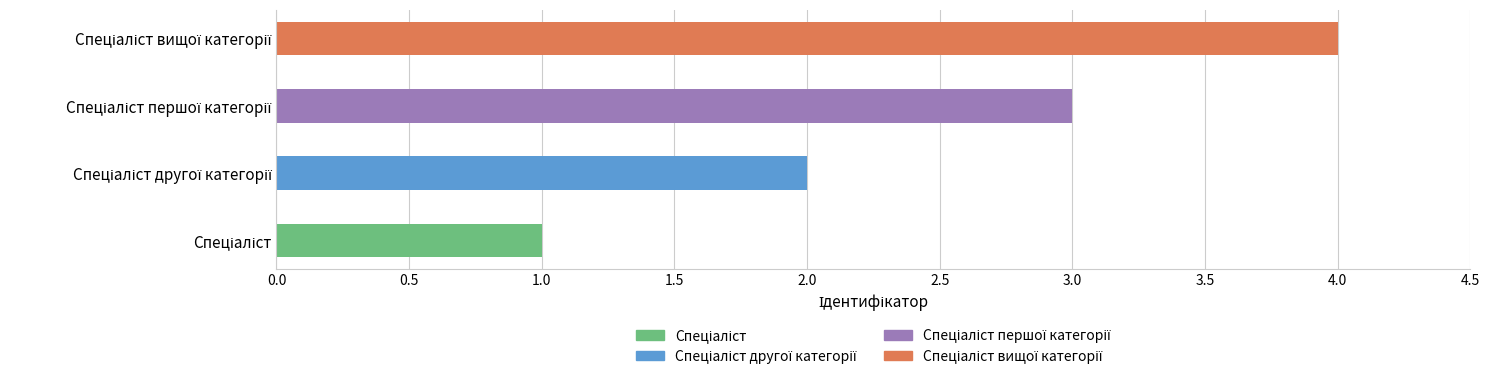

Read the value at Спеціаліст.

1